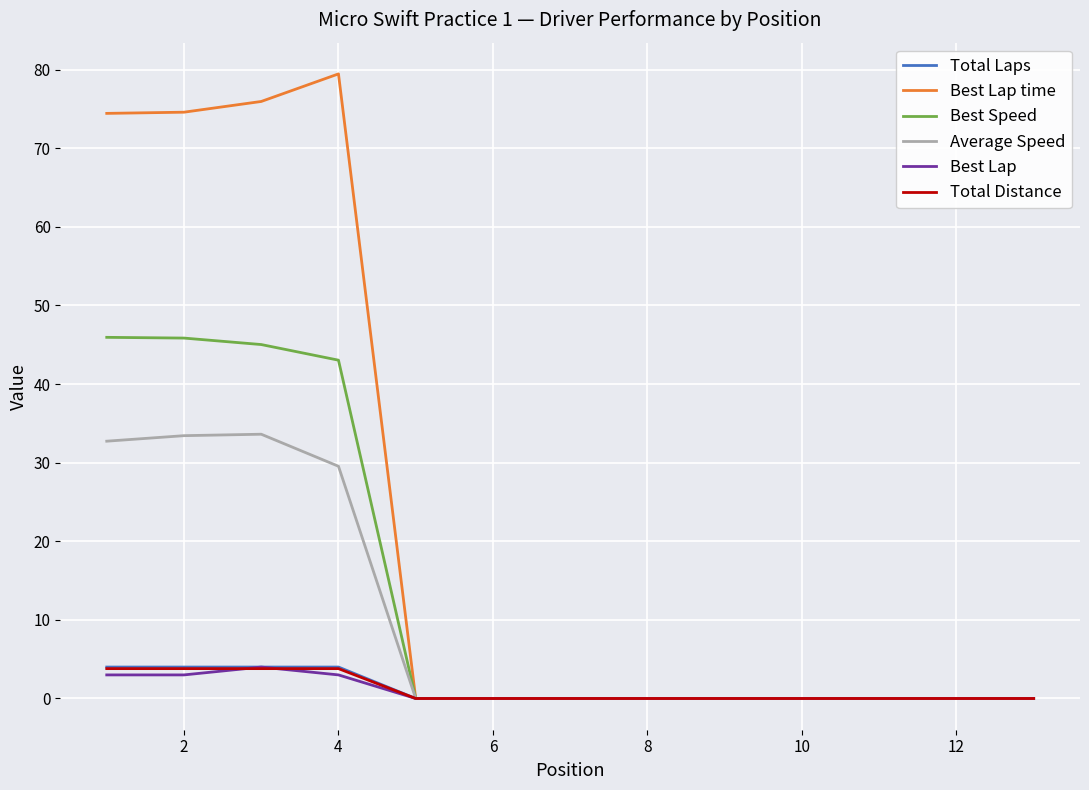

What is the maximum value shown in the chart?

79.5